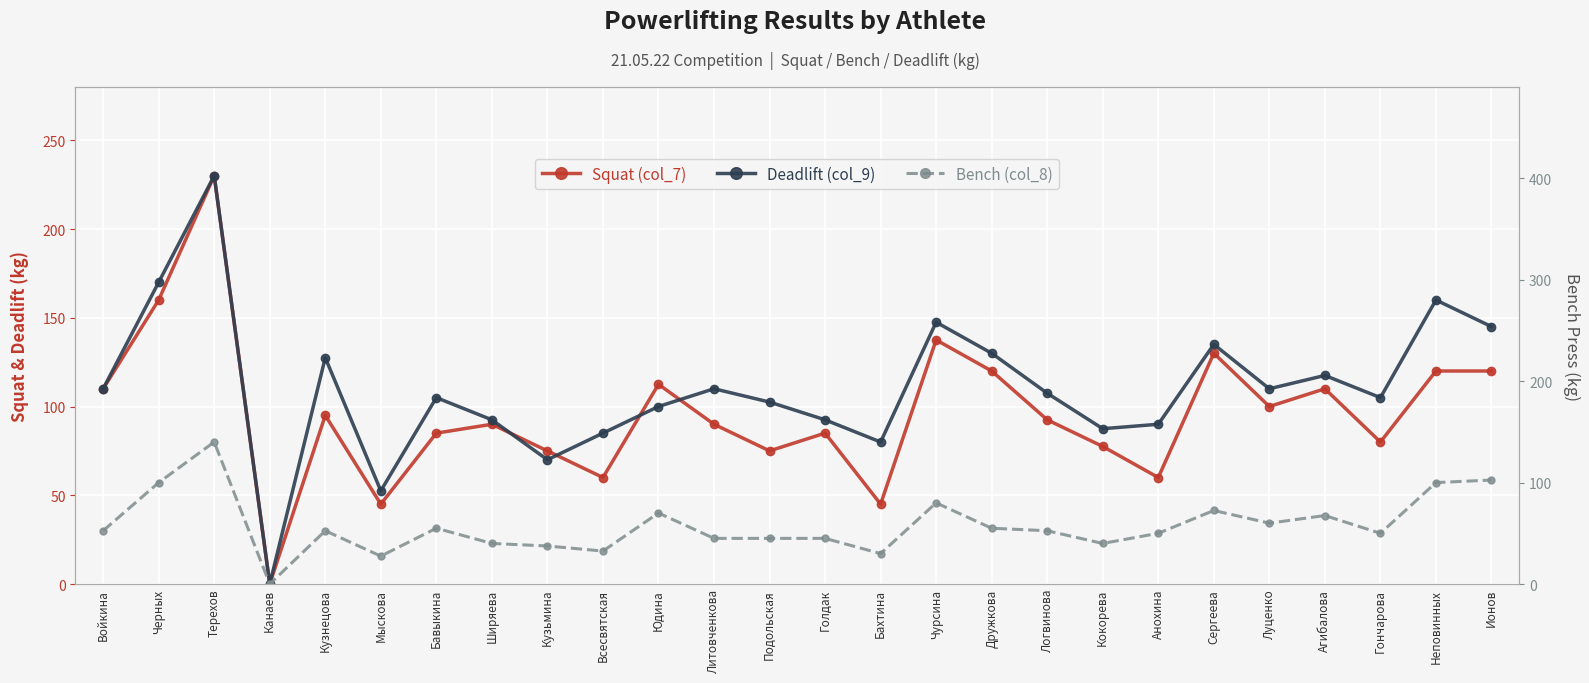

How many lines are shown in the chart?

3